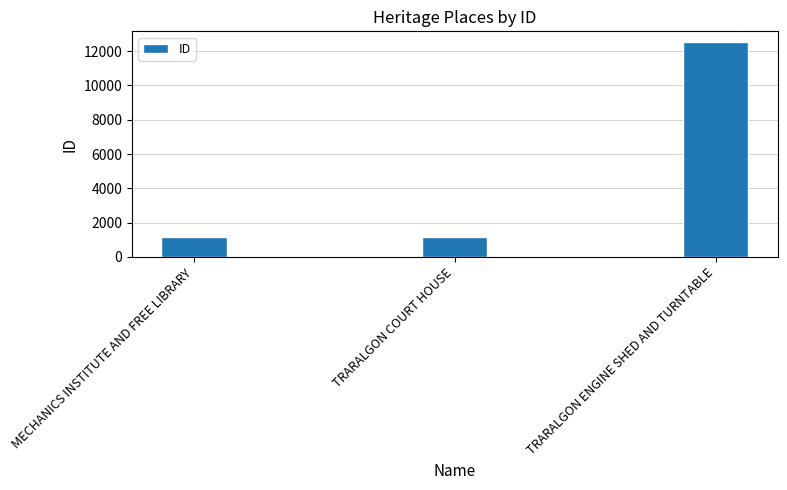

How many distinct data groups are displayed?

1